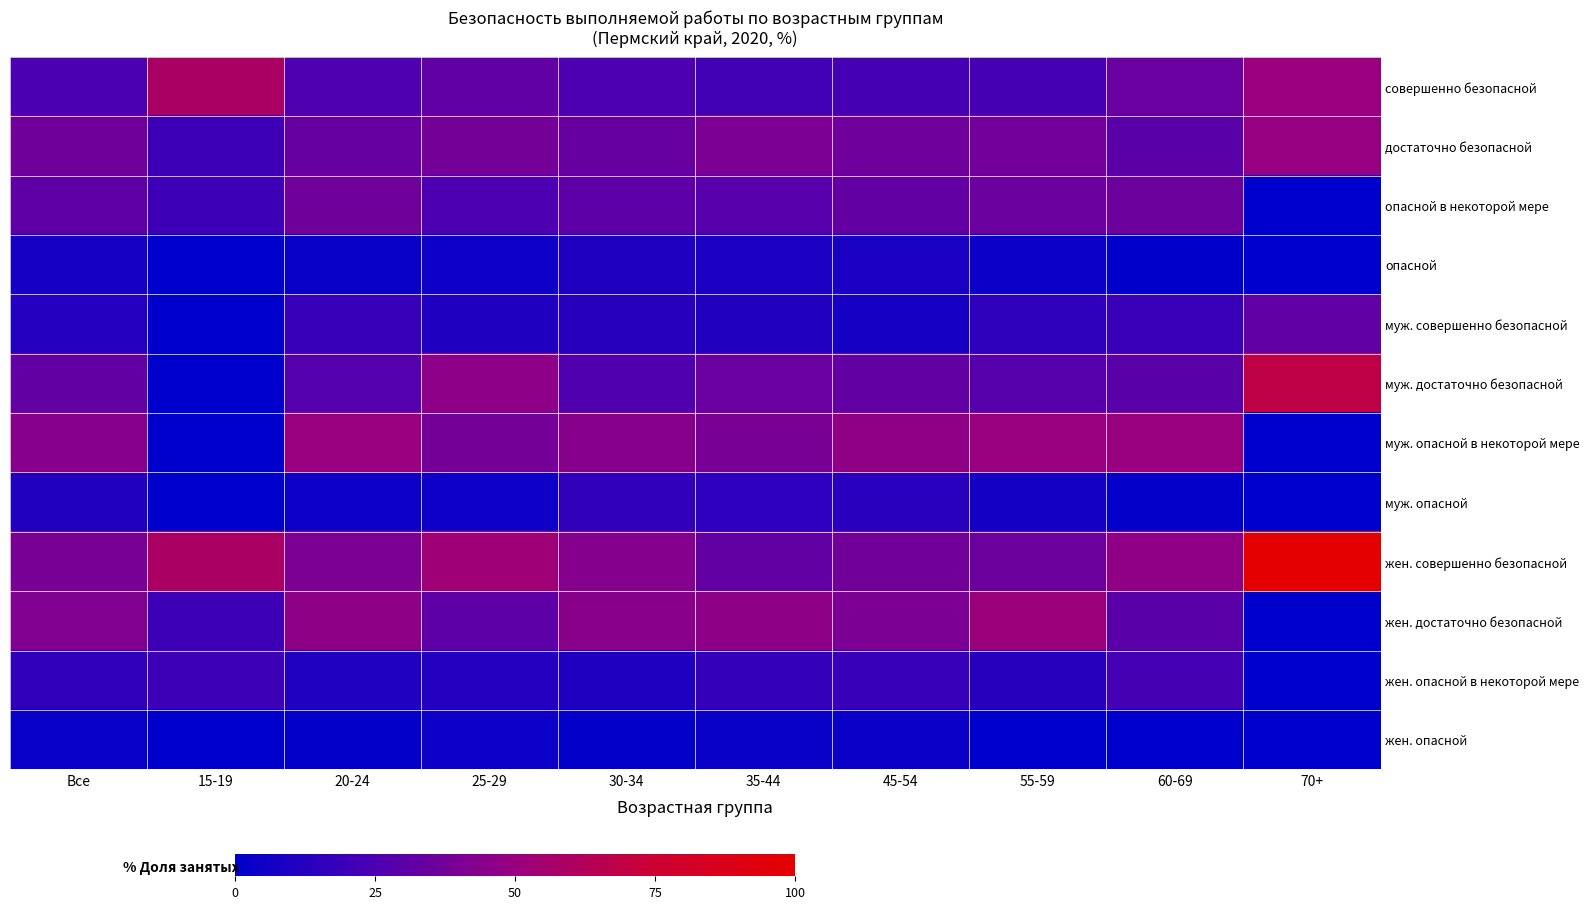

What is the spread (max minus min) of values at 60-69?

50.0